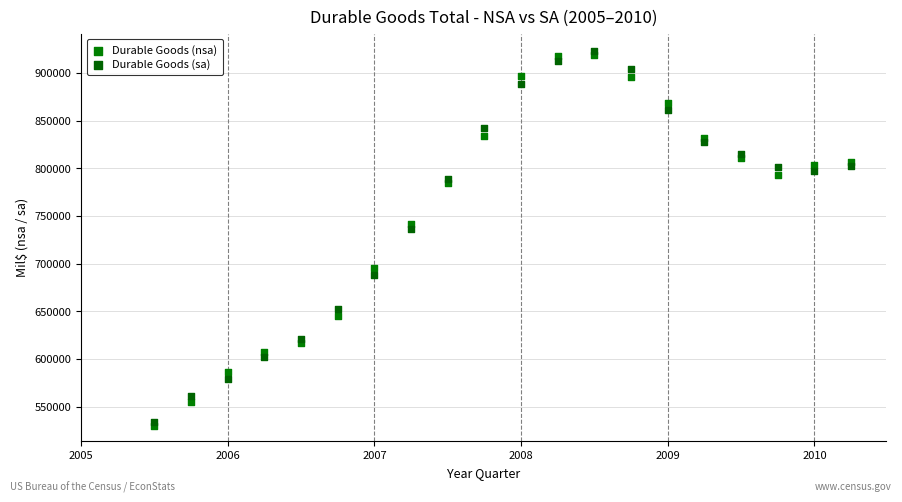

Which series reaches the minimum Y coordinate?

Durable Goods (nsa)